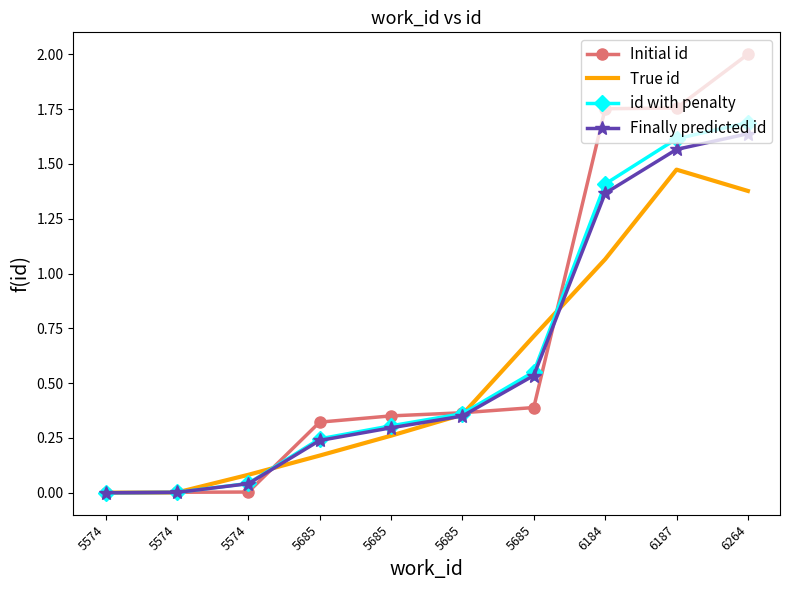

Which category has the highest value across all series?

6264